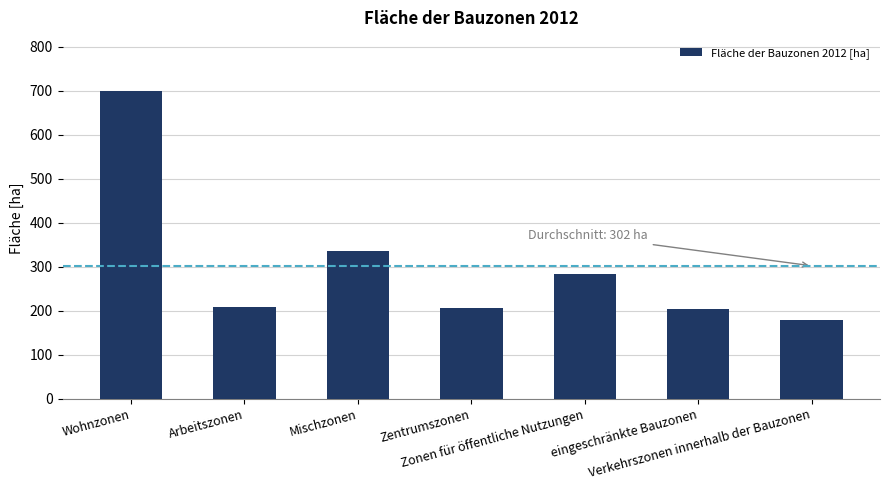

Where is the data nearest to the value 438?

Mischzonen